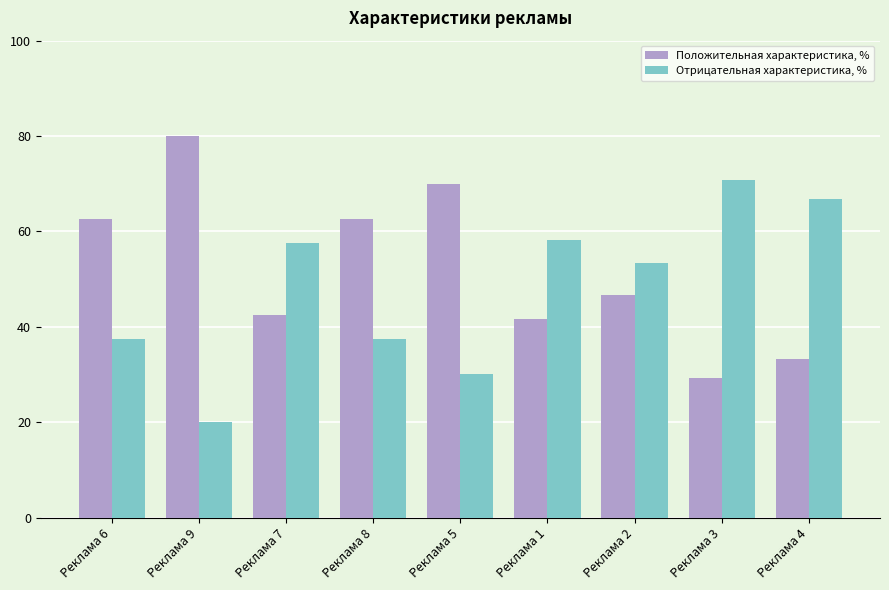

The value of Положительная характеристика, % at Реклама 4 is 10.9. True or false?

False